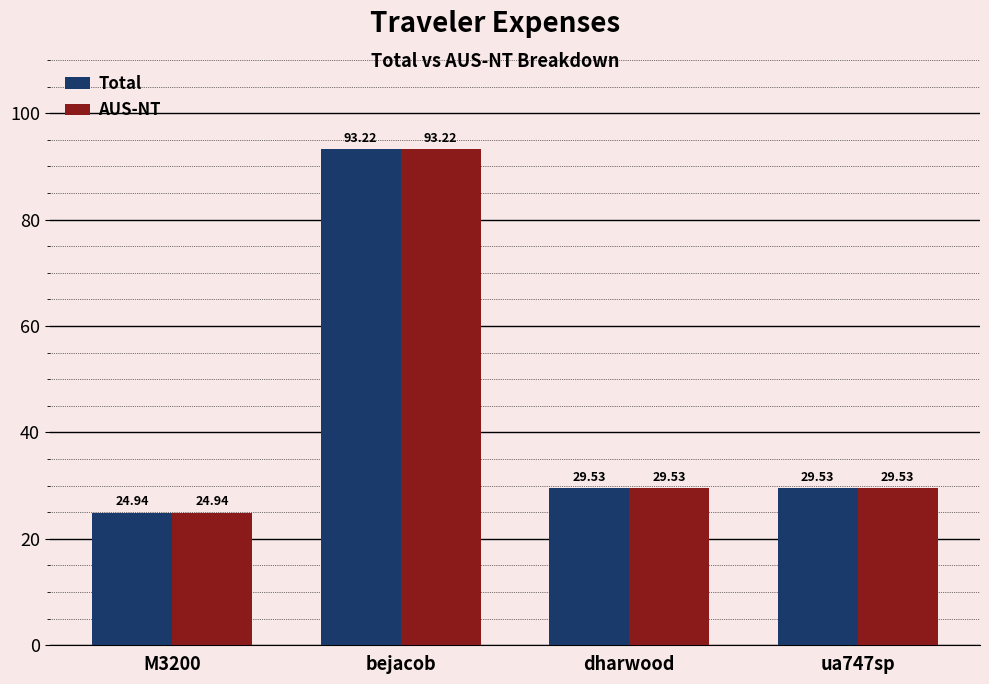

What is the difference between the maximum and second lowest values in the Total series?

63.7